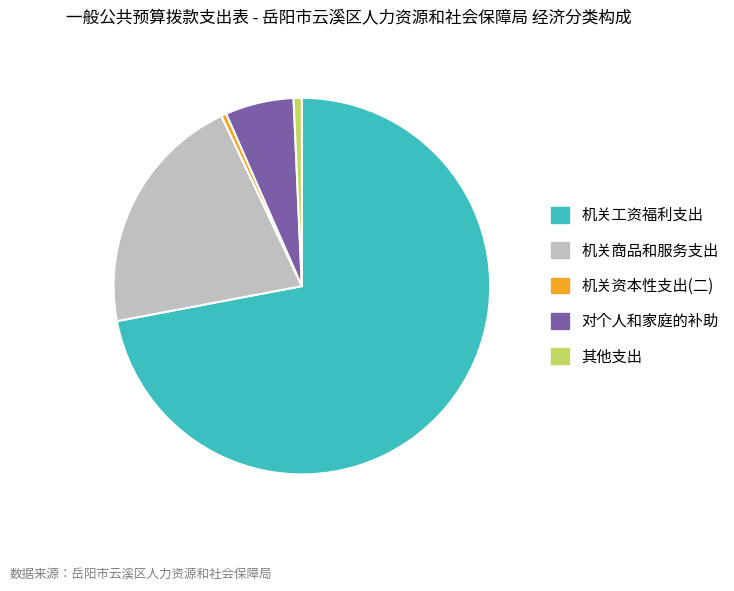

Count the number of slices in the pie.

5